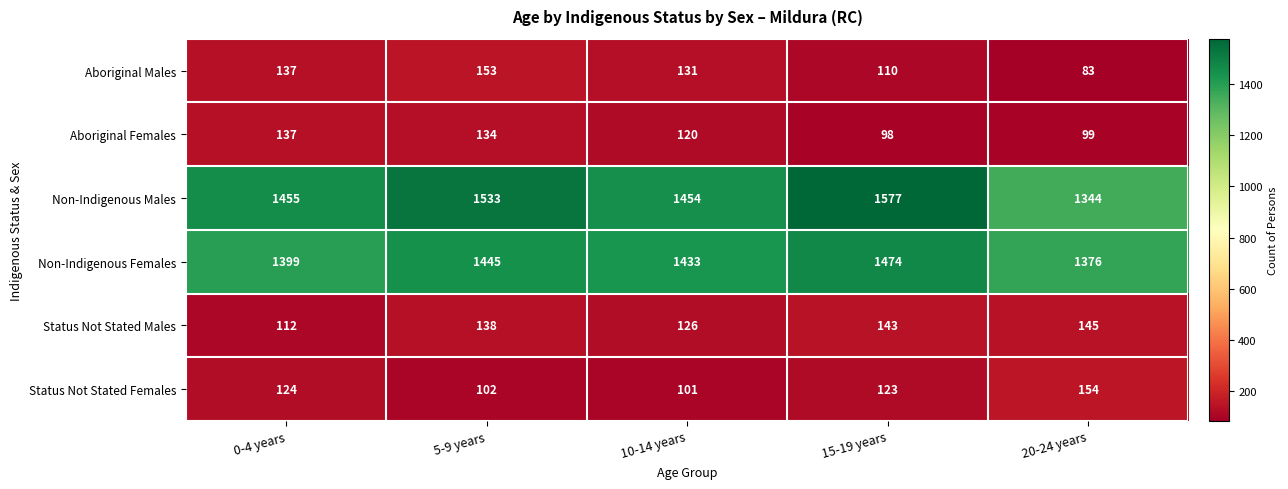

Which series has the widest spread of values?

Non-Indigenous Males